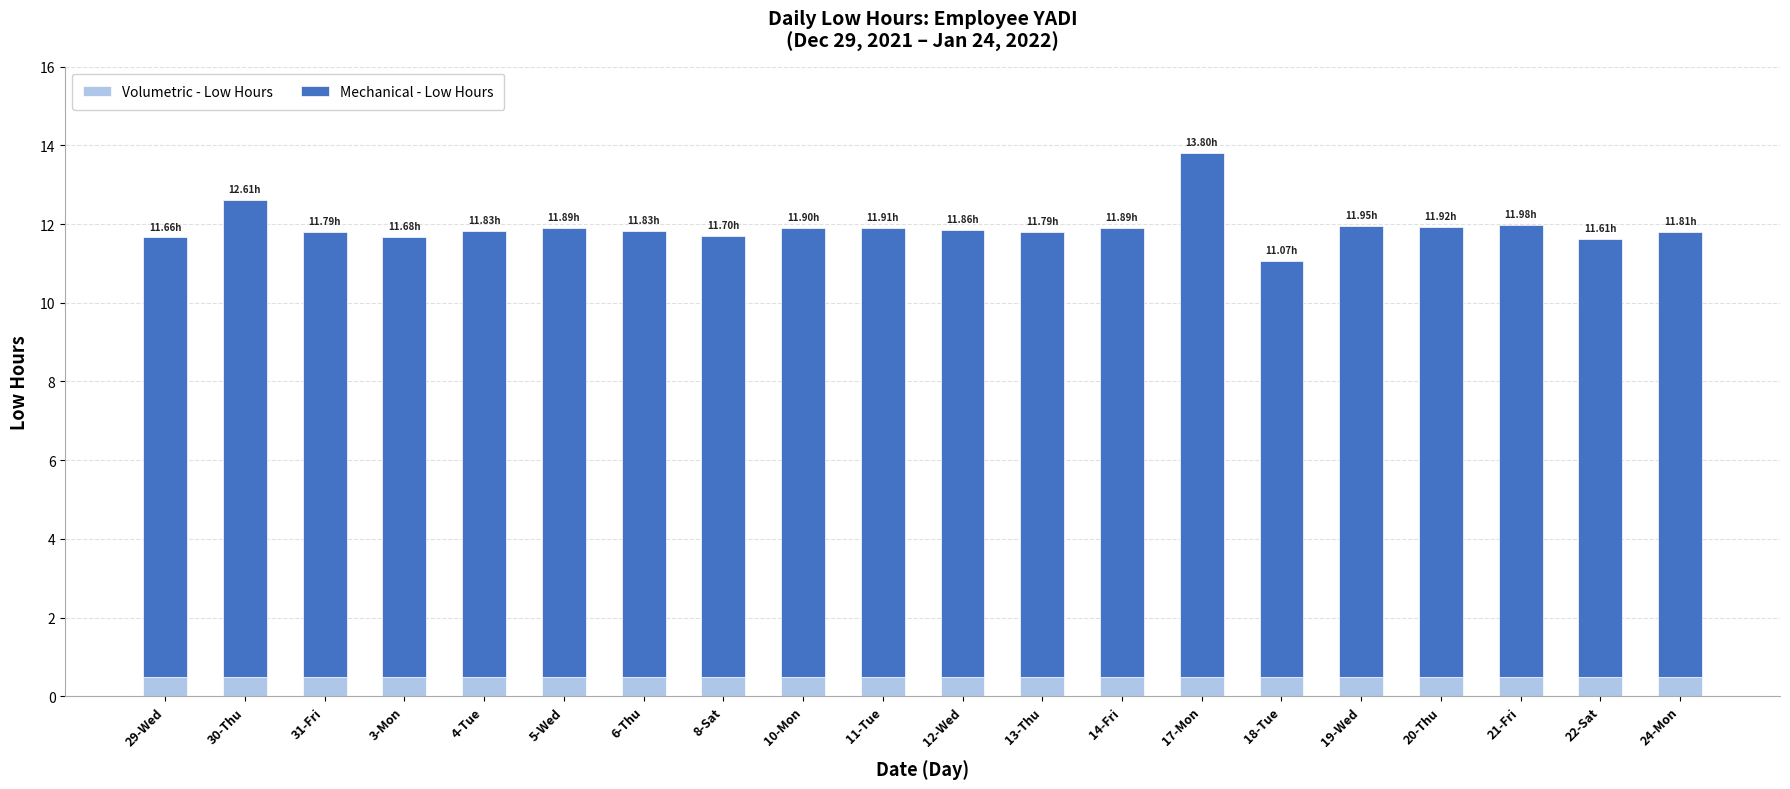

What is the average value of the Volumetric - Low Hours series?

0.5